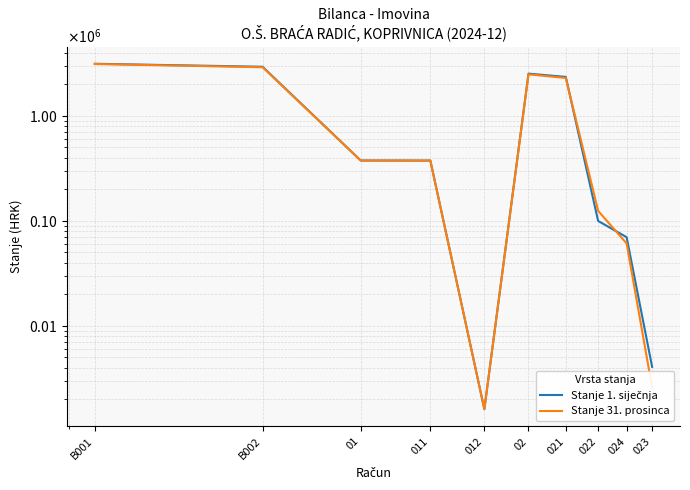

What is the approximate value of Stanje 31. prosinca at 012?

1609.5